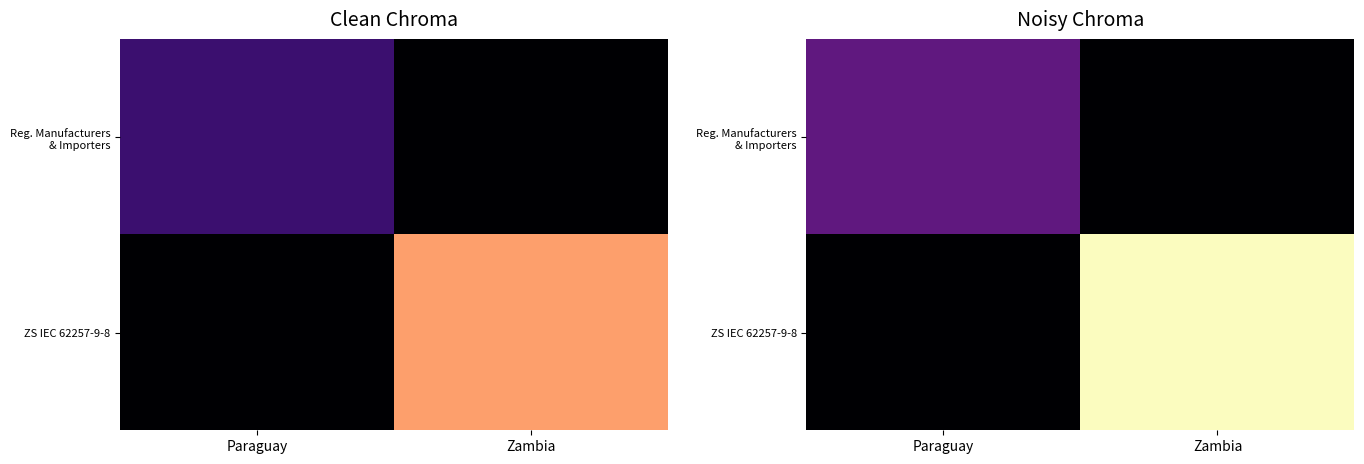

At which label does ZS IEC 62257-9-8 first exceed 2022?

Zambia